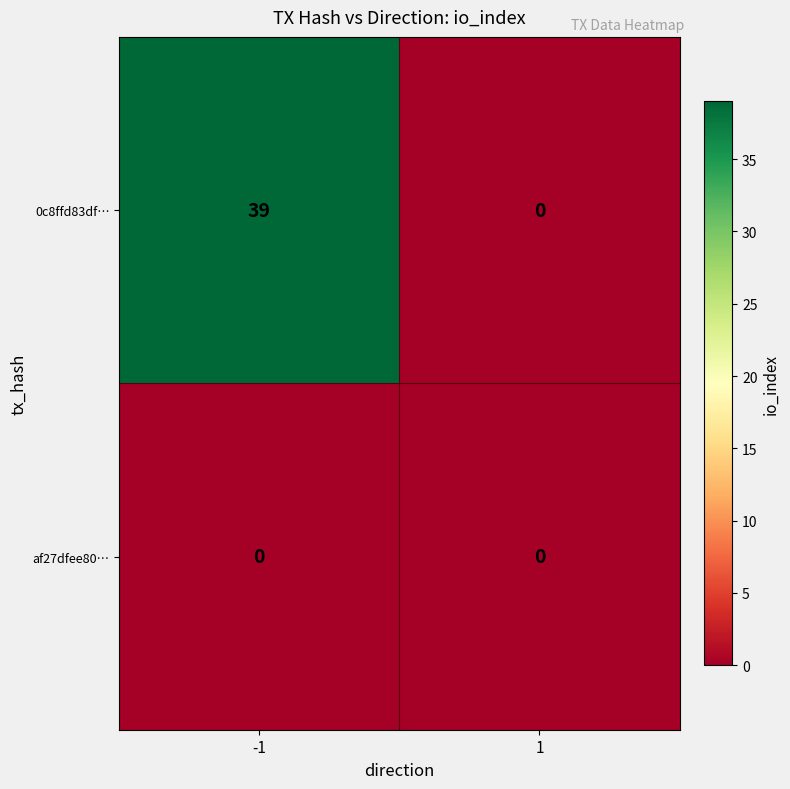

Which series changed the most between -1 and 1?

0c8ffd83df…